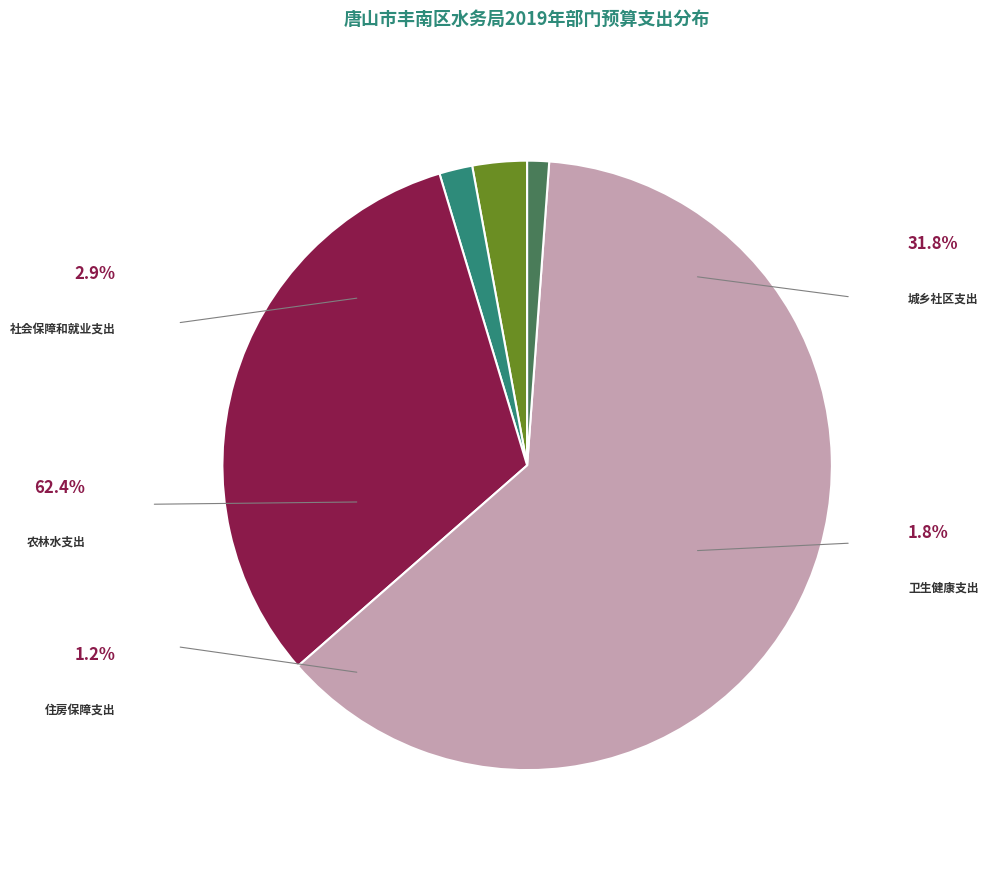

To the nearest percent, what portion does 城乡社区支出 represent?

32%